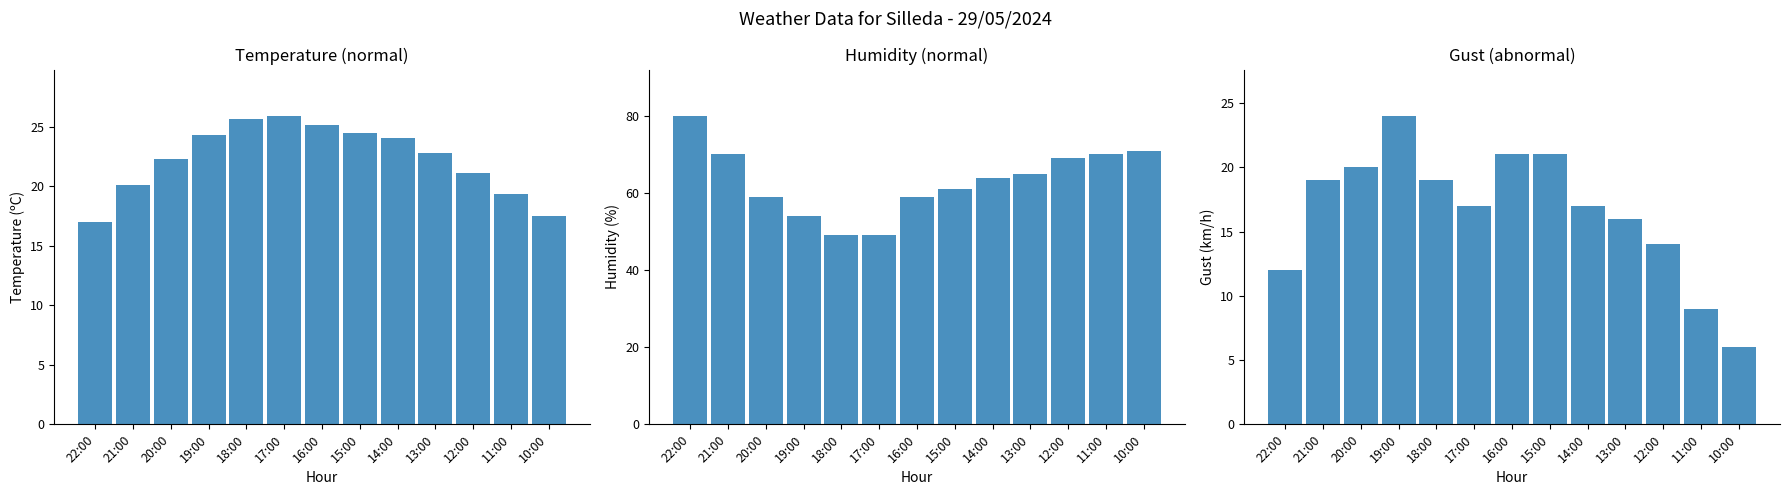

How many groups of bars are there?

13